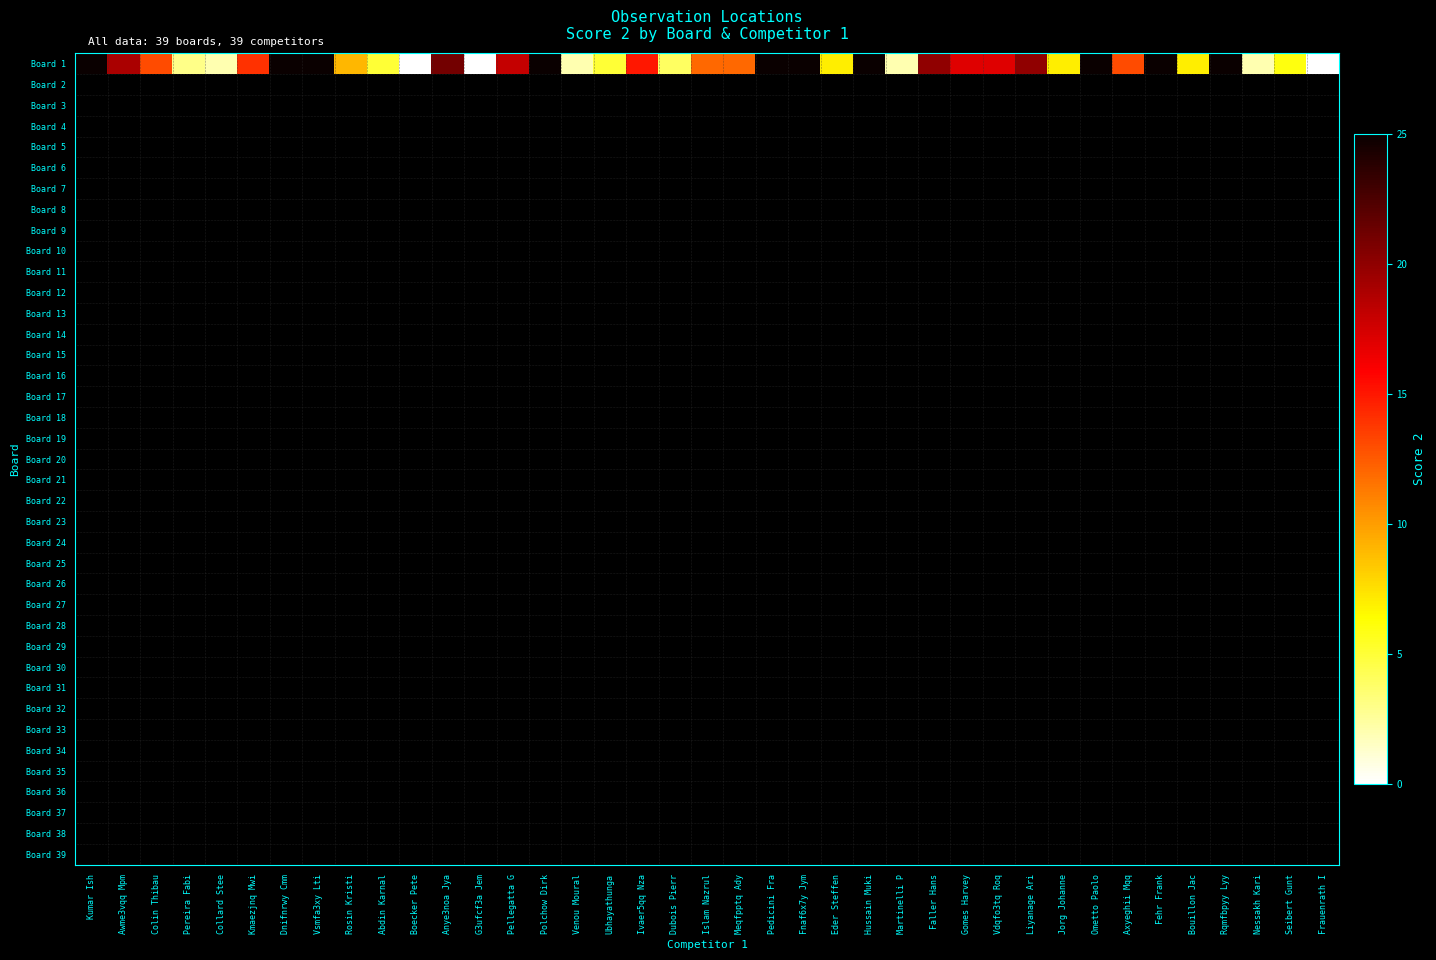

Is the value of Board 29 at Rosin Kristi greater than the value of Board 24 at Pellegatta G?

No